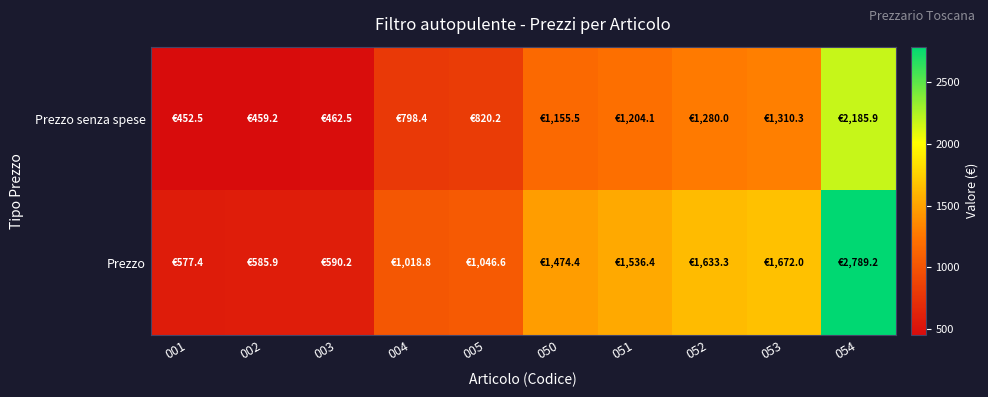

What is the total value across all series at 004?

1817.2